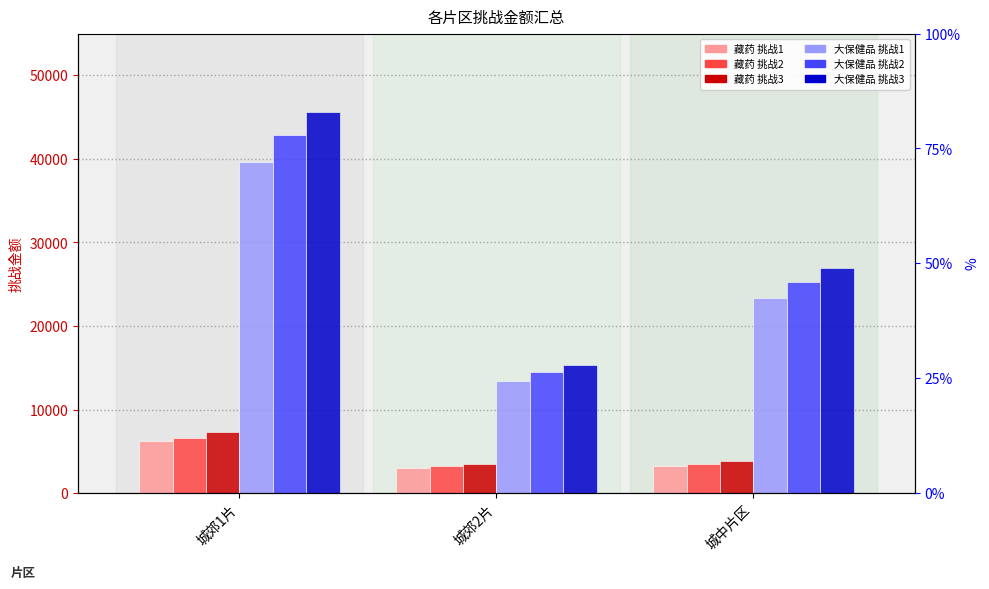

The 大保健品_挑战1 series shows 23382.0 at 城中片区. True or false?

True